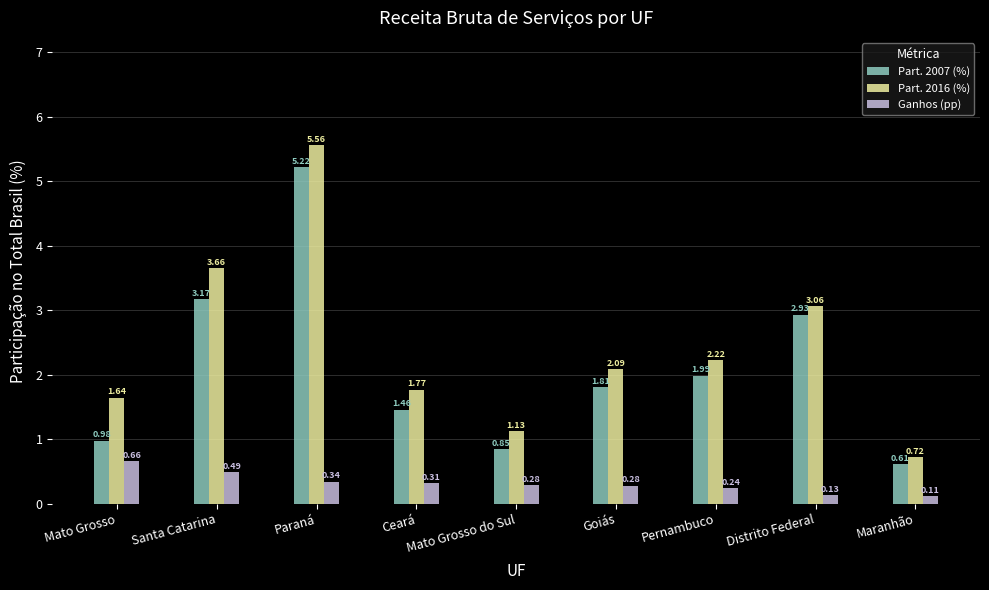

What is the difference between the second highest and second lowest values in the Part. 2016 (%) series?

2.5